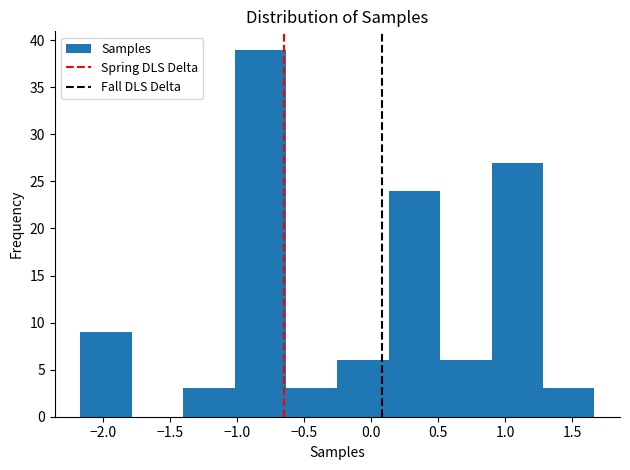

Reading left to right, list every bar in this chart as the range it spans on the x-axis followed by its height. Neither the bar edges nor the heights are printed on the chart, so give them approximately, as read against the axes.

-2.15 to -1.80: 9
-1.80 to -1.40: 0
-1.40 to -1.00: 3
-1.00 to -0.65: 39
-0.65 to -0.25: 3
-0.25 to 0.15: 6
0.15 to 0.50: 24
0.50 to 0.90: 6
0.90 to 1.30: 27
1.30 to 1.65: 3